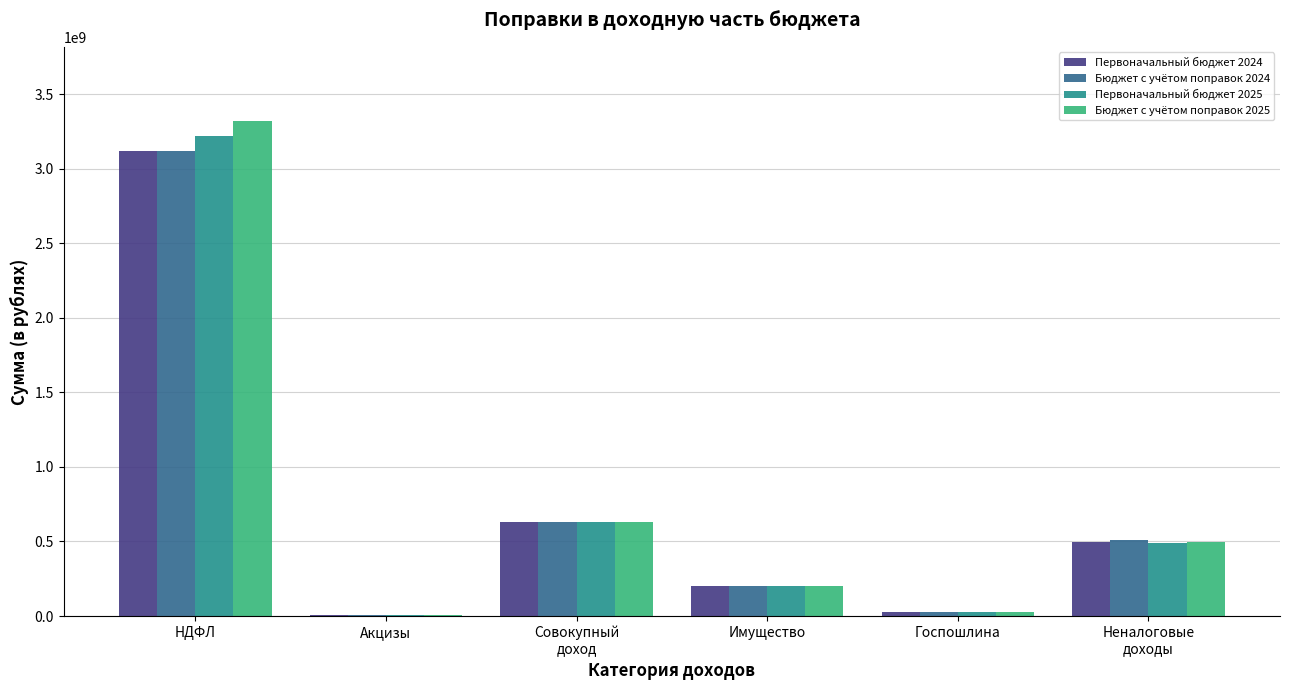

Reading left to right, list all the values displayed in this chart.

Первоначальный бюджет 2024: 3122314300	8192400	628326600	201320200	24178100	497307354
Бюджет с учётом поправок 2024: 3122314300	8192400	628326600	201320200	24098100	507307354
Первоначальный бюджет 2025: 3220771500	8192400	628328200	201439100	24194200	488799554
Бюджет с учётом поправок 2025: 3320771500	8192400	628328200	201439100	24114200	498799554